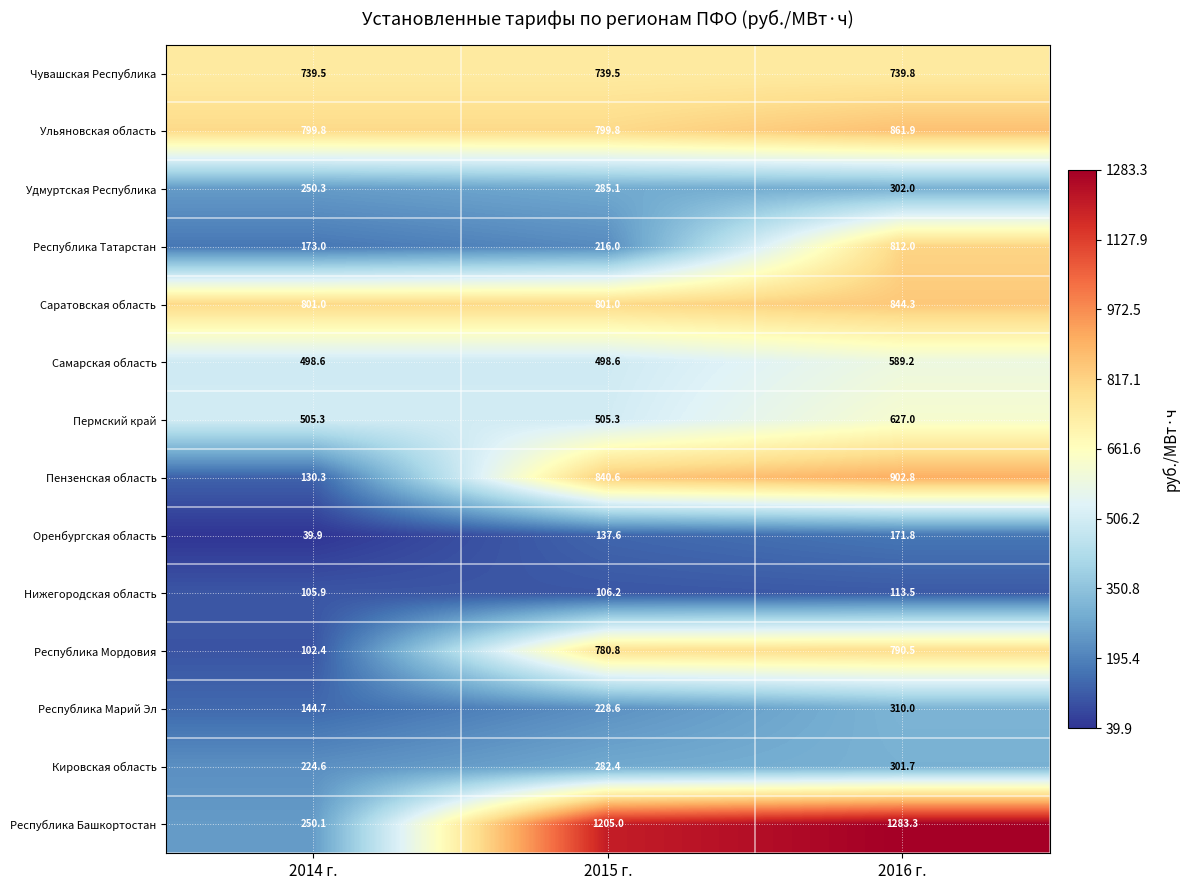

What is the difference between the Пензенская область values at 2014 г. and 2015 г.?

710.3